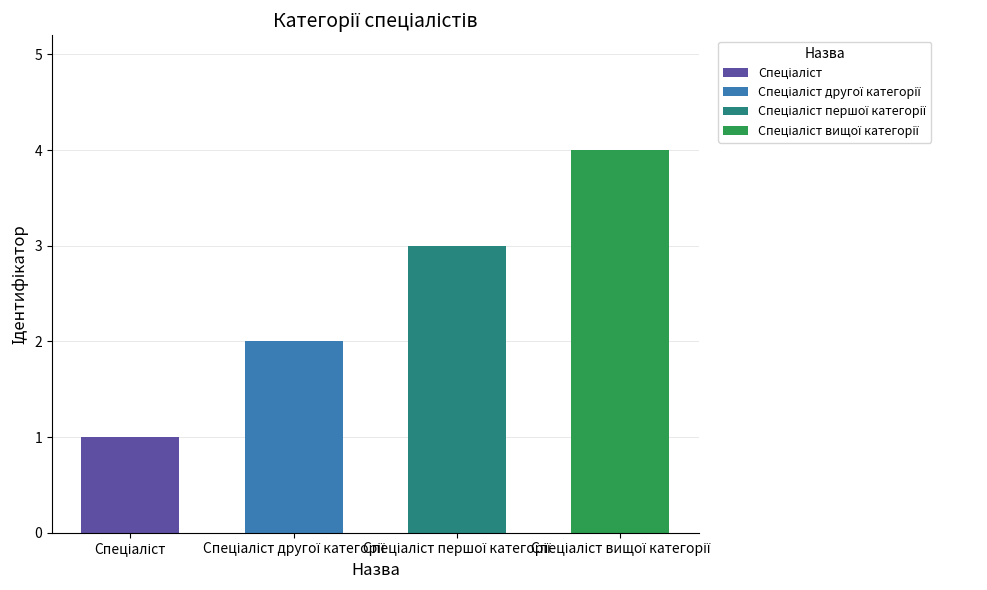

Which label corresponds to the smallest value in the chart?

Спеціаліст